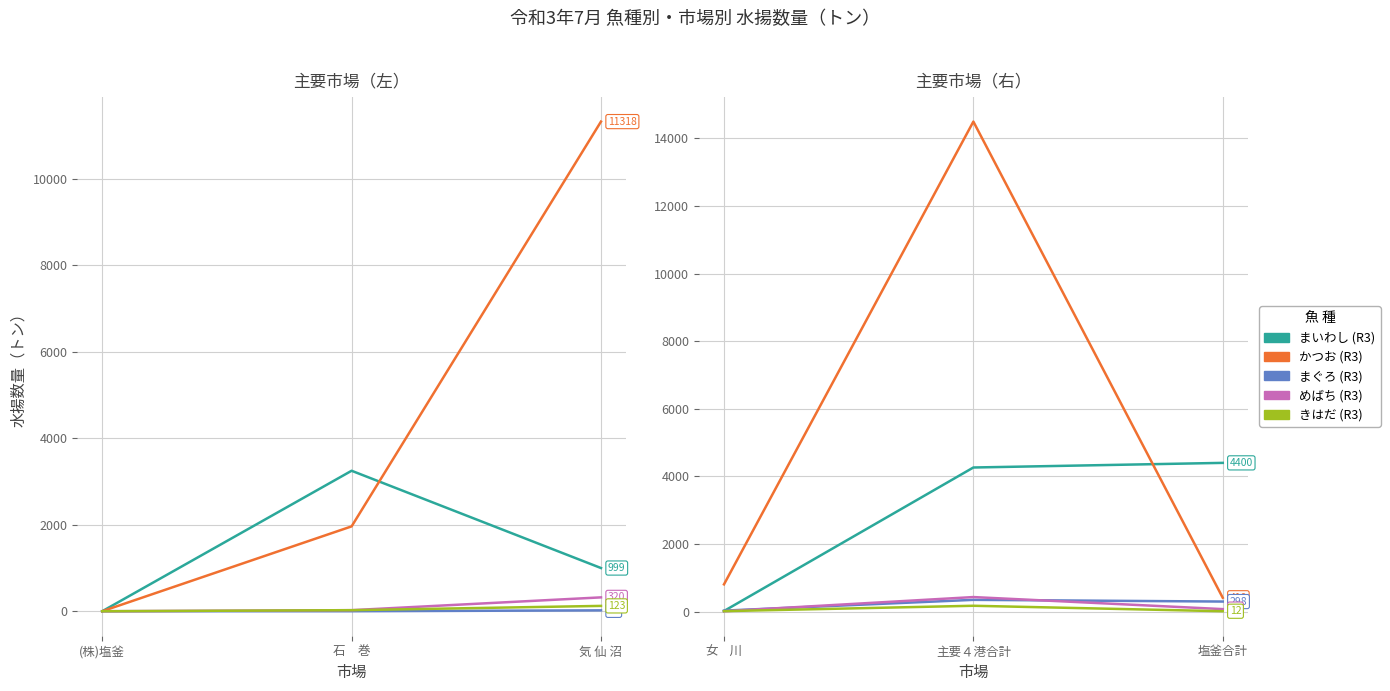

True or false: きはだ (R3) has a value of 246.6 at 主要４港合計.

False